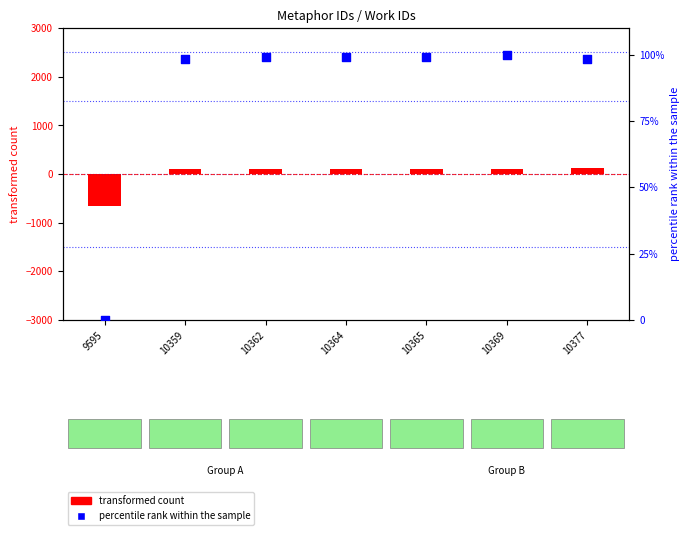

Is the value of transformed count at 10359 greater than the value of percentile rank within the sample at 10359?

Yes